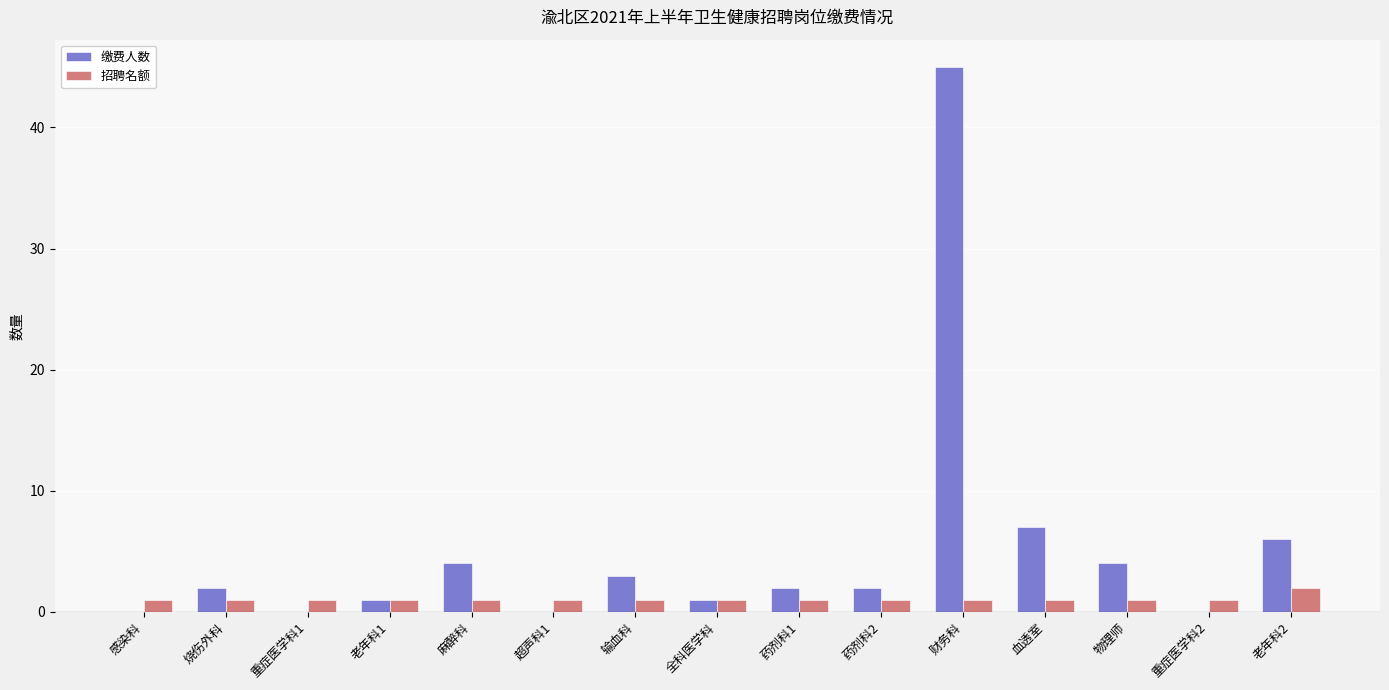

Which series has the largest total across all categories?

缴费人数